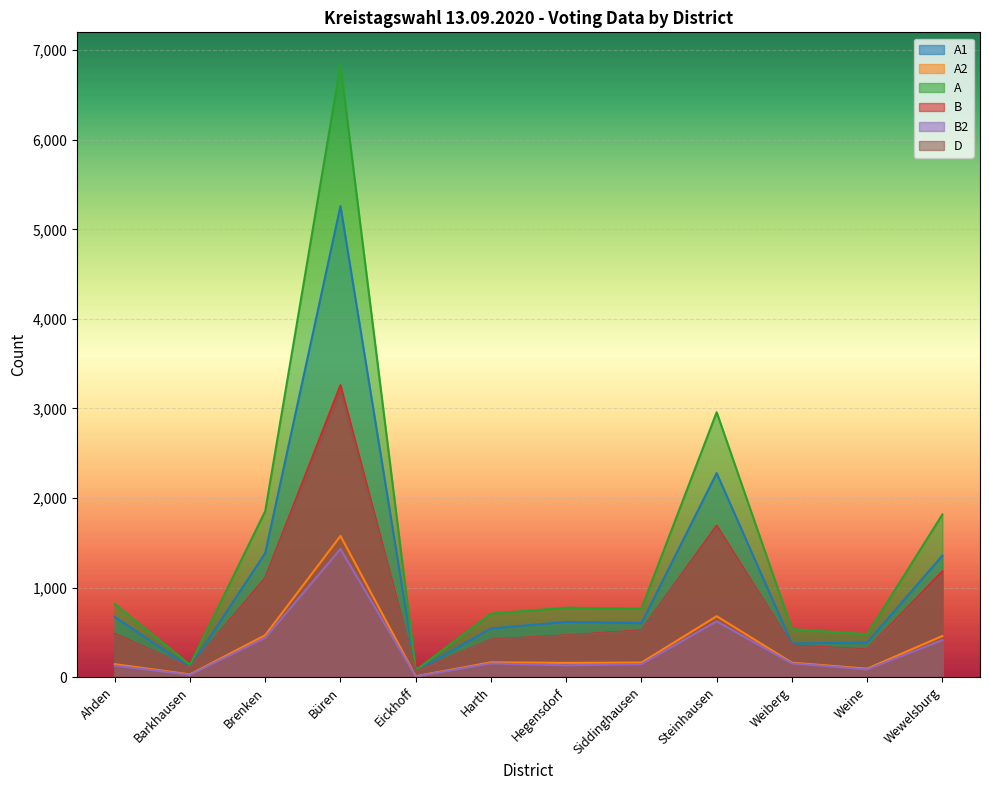

Does the chart display data point markers on the line(s)?

No